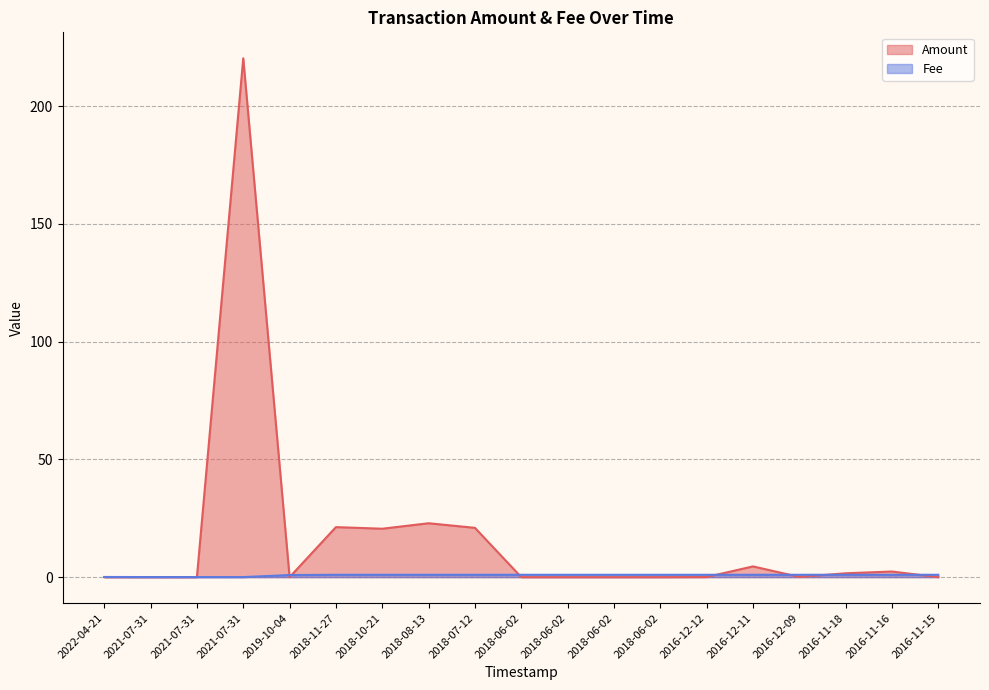

What is the average value of the Fee series?

0.8